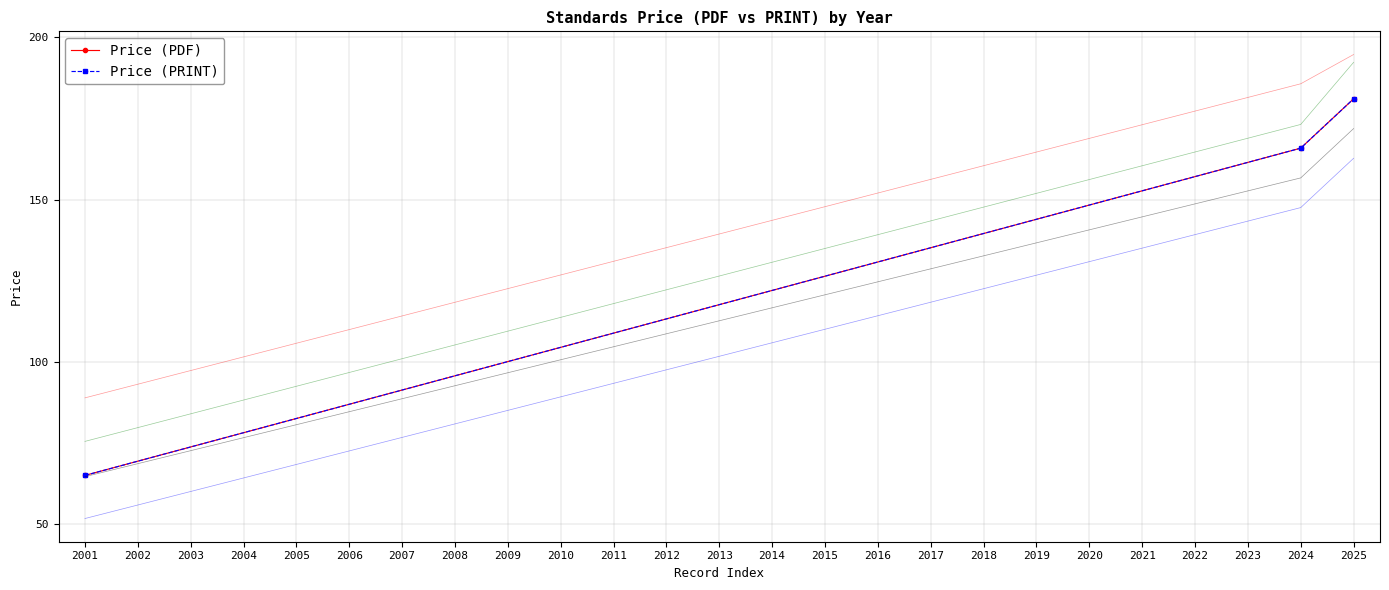

True or false: Price (PDF) has a value of 17.3 at 2001.

False